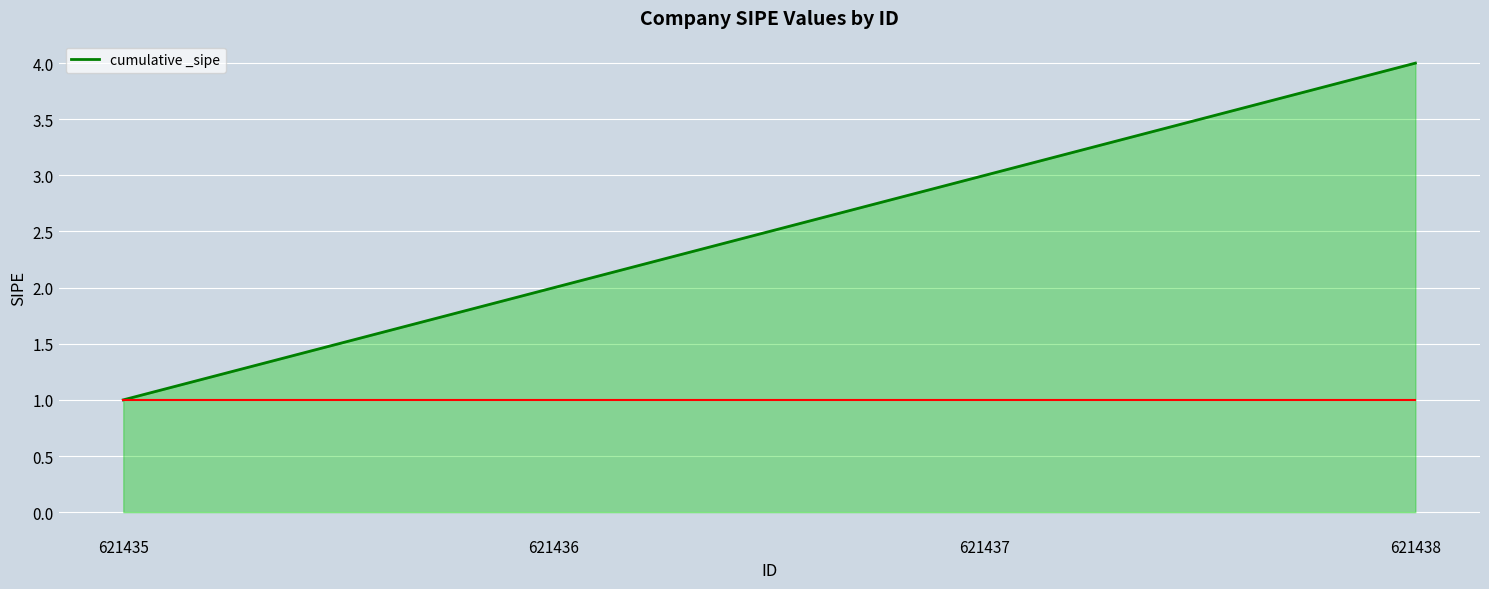

What is the maximum value shown in the chart?

4